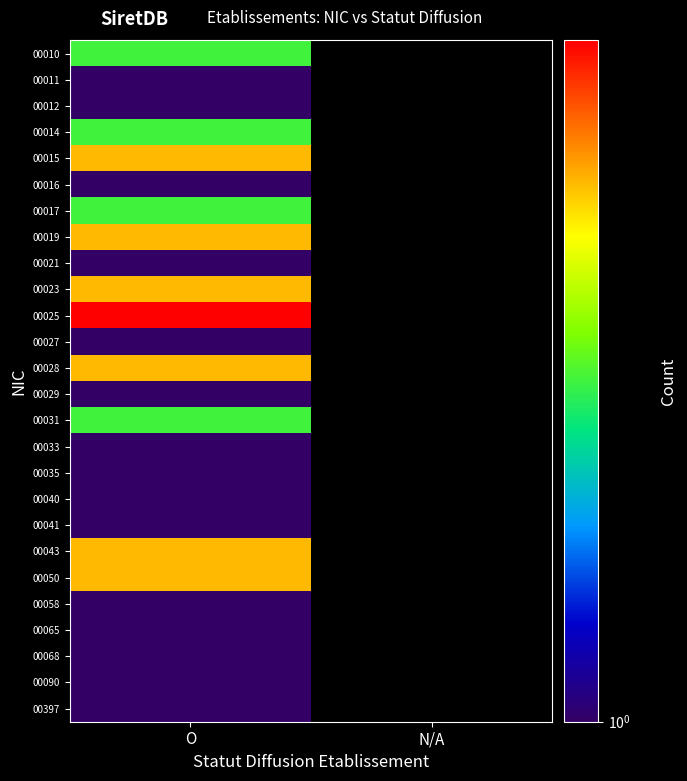

At which category is the sum across all series the highest?

O